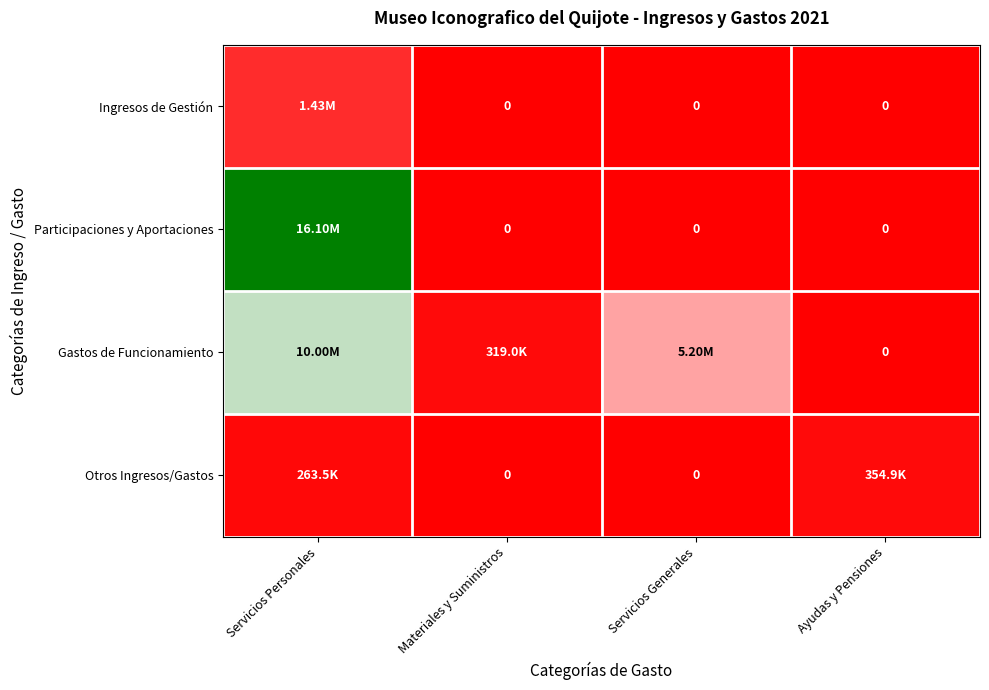

How many values in Gastos de Funcionamiento are above zero?

3